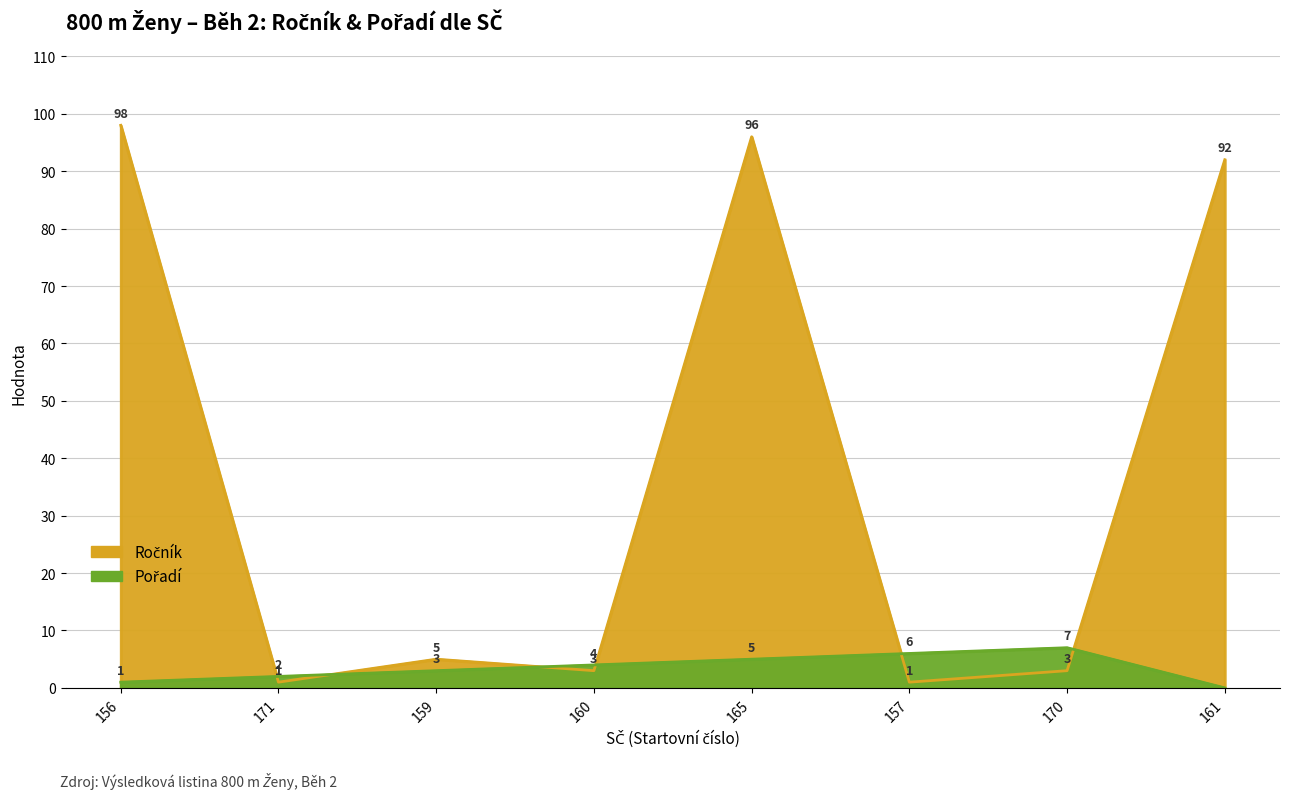

Count the number of categories in the chart.

8